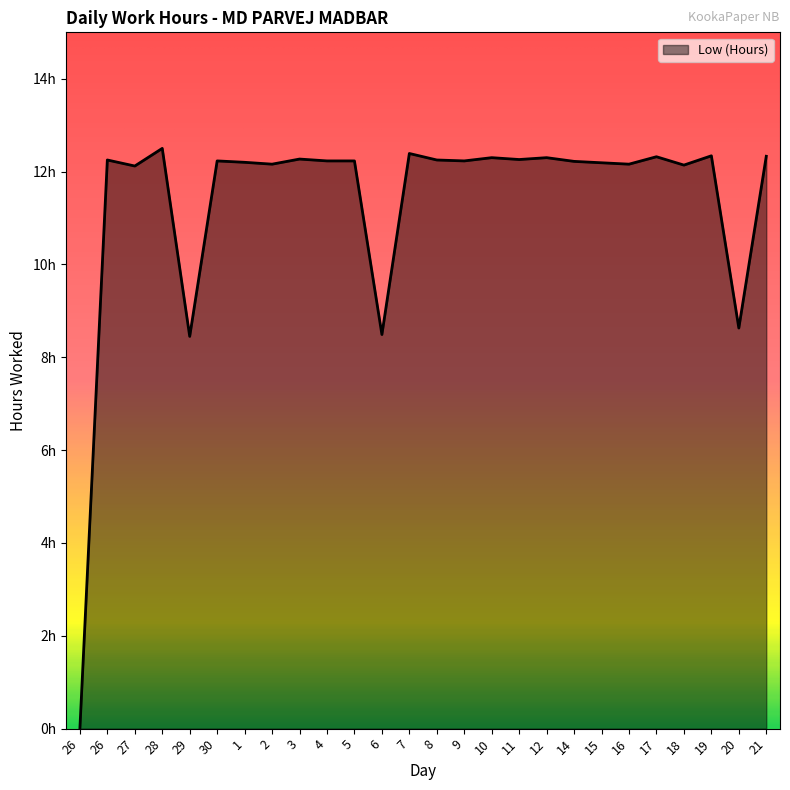

What is the greatest value displayed?

12.5